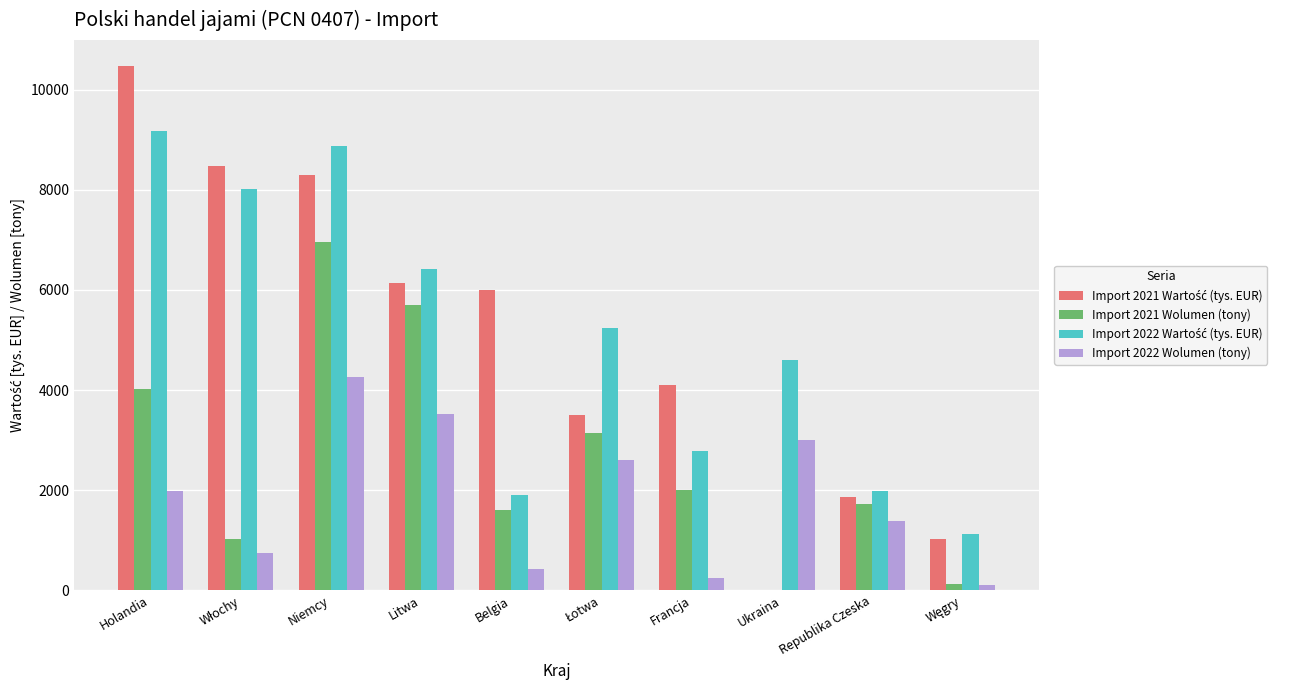

At which category is the sum across all series the highest?

Niemcy